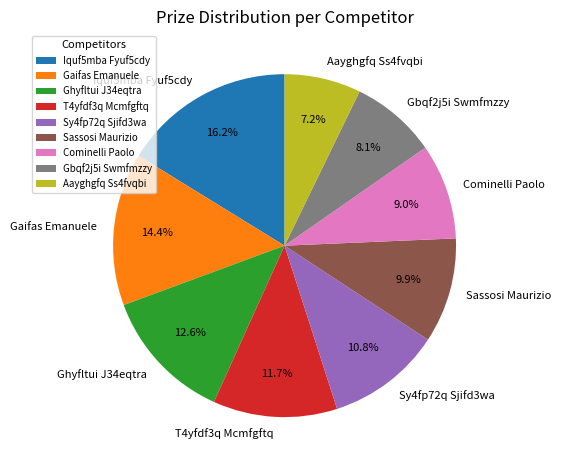

How many segments does this pie chart have?

9